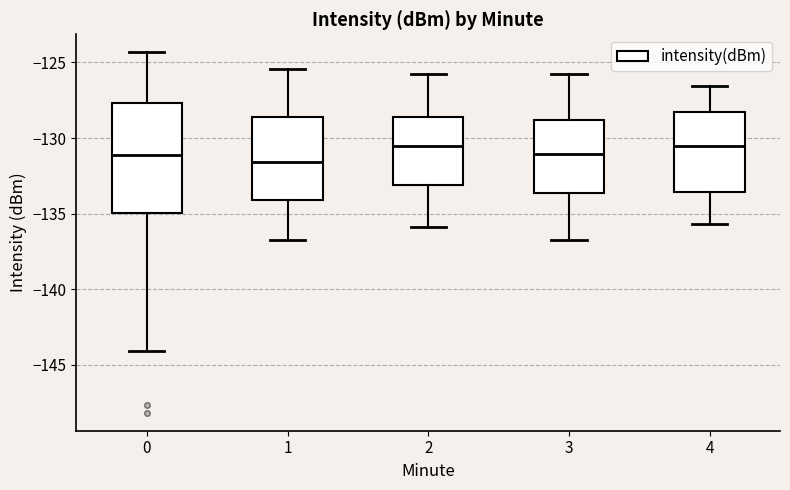

Comparing the boxes themselves (not the whiskers), which one is the tallest?

0